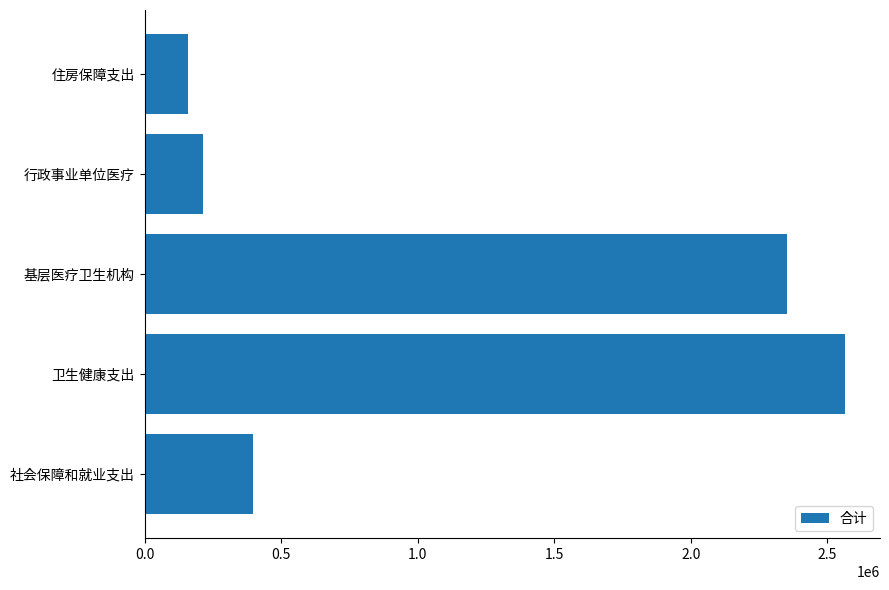

Which has a higher value, 卫生健康支出 or 行政事业单位医疗?

卫生健康支出